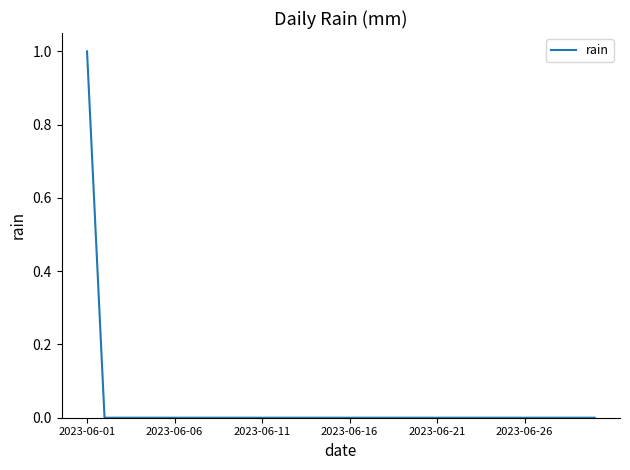

Is this an area chart (filled region under the line)?

No